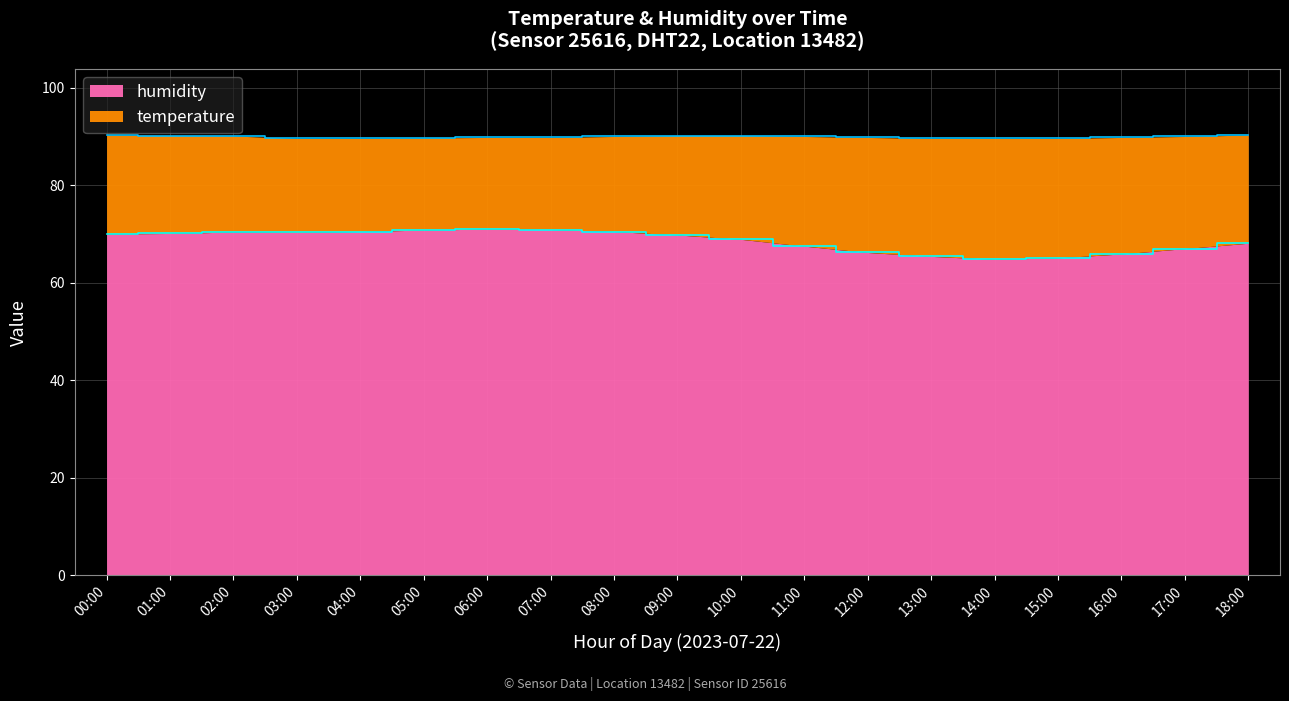

At which category does the data reach its first local valley?

03:00